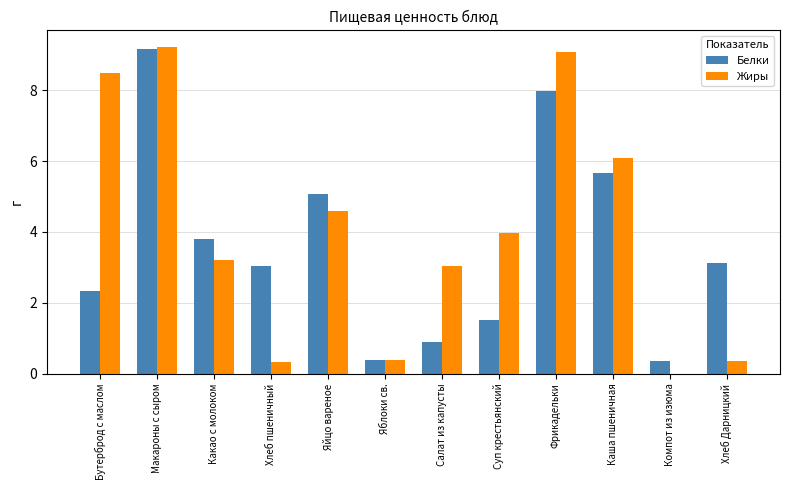

The Жиры series shows 0.0 at Компот из изюма. True or false?

True